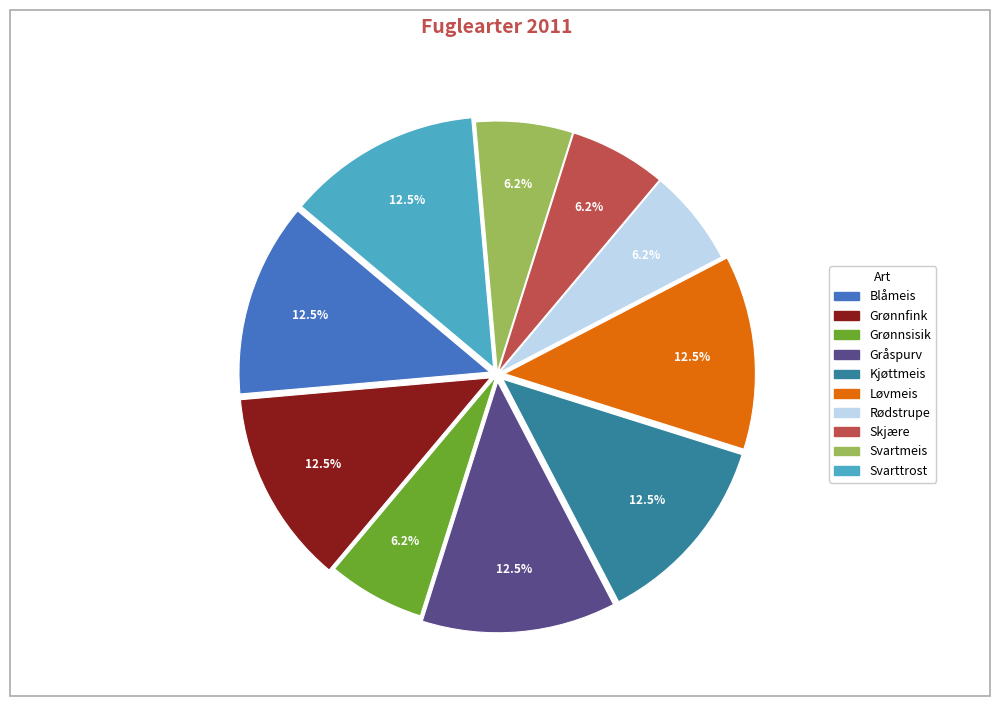

Which has a higher value, Blåmeis or Grønnsisik?

Blåmeis